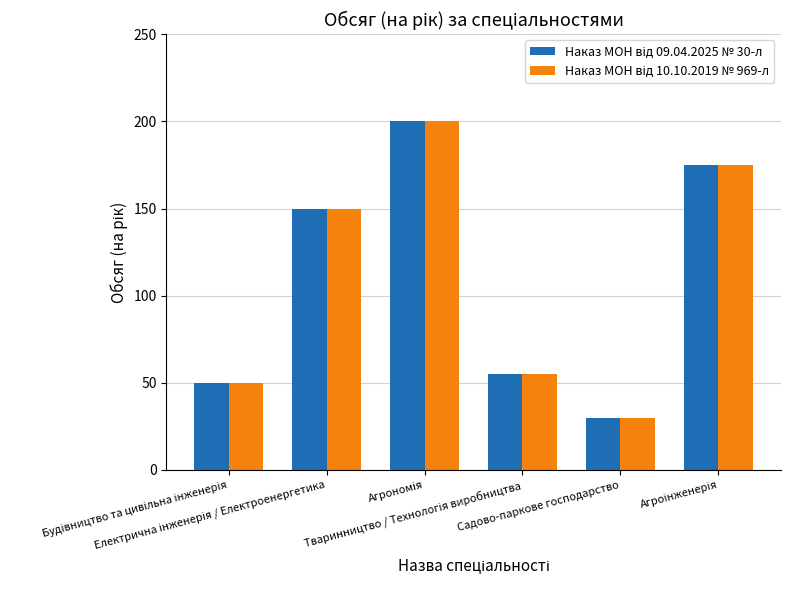

What is the greatest value displayed?

200